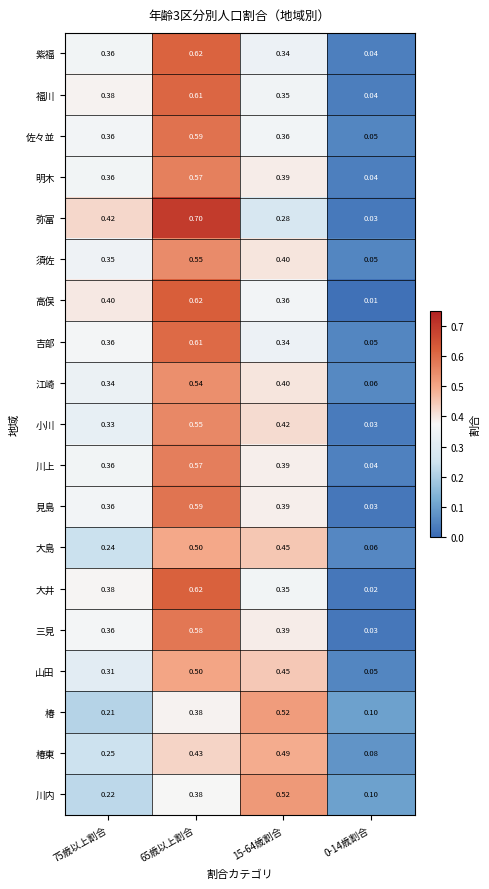

Is the value of 弥富 at 65歳以上割合 greater than the value of 見島 at 15-64歳割合?

Yes